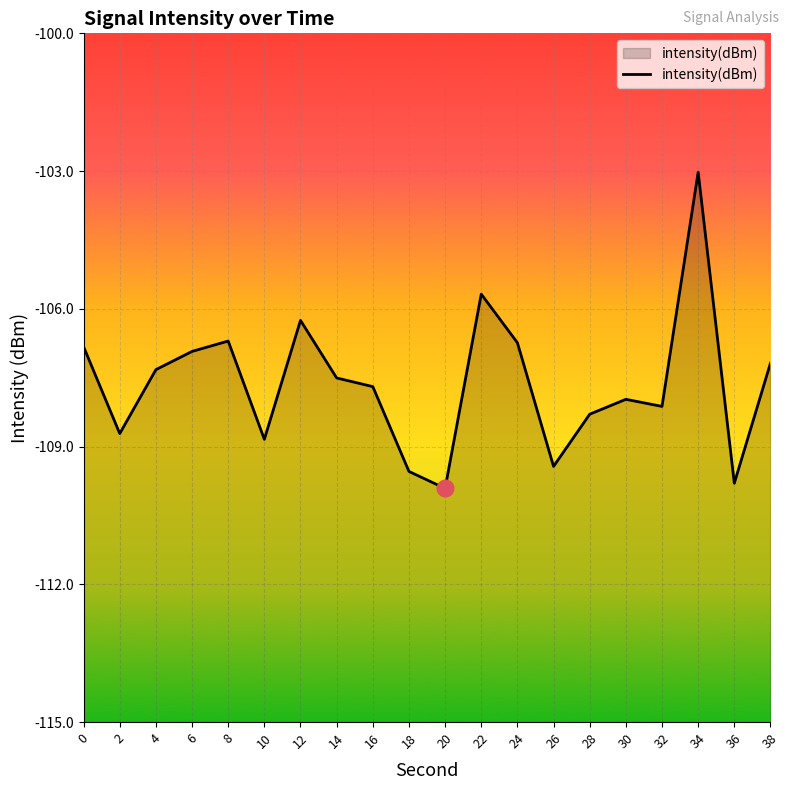

How many points are higher than both their immediate neighbors (excluding endpoints)?

5